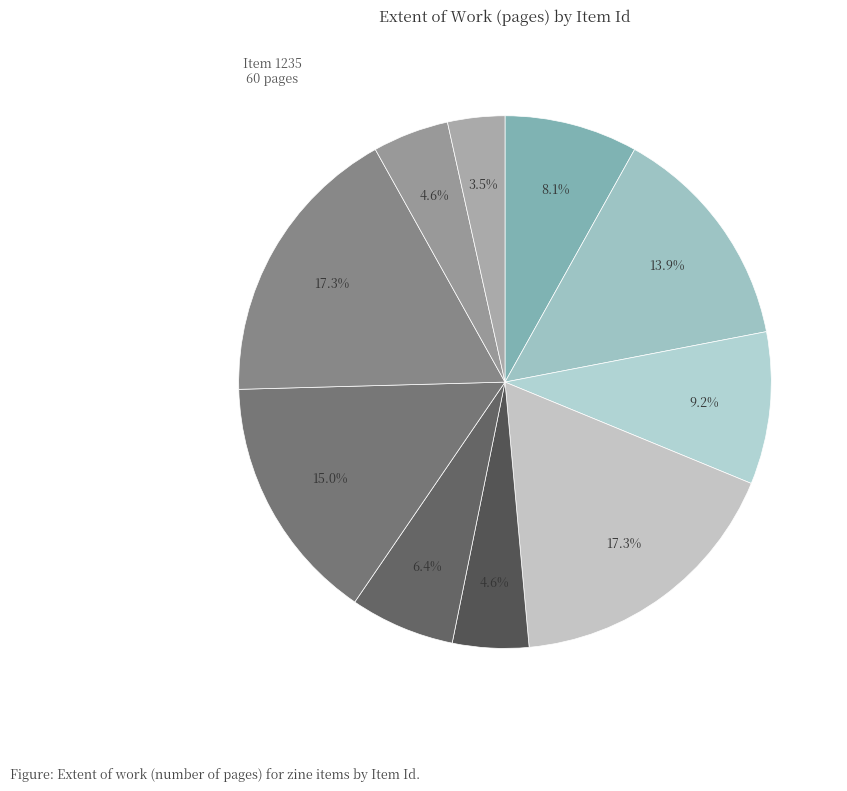

How many segments does this pie chart have?

10